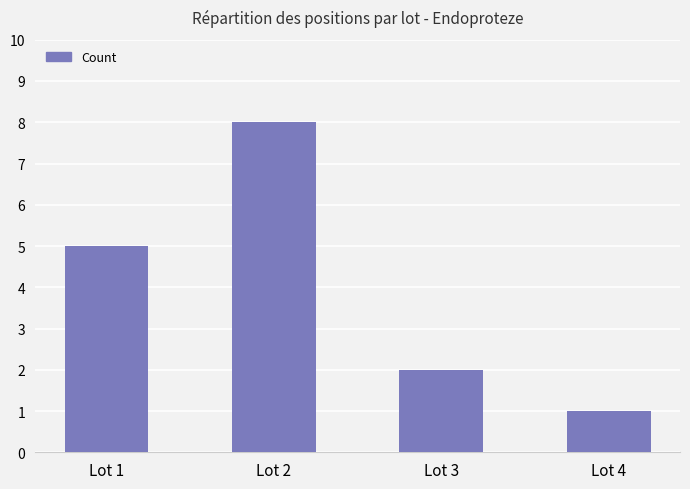

How many data points are less than 5?

2